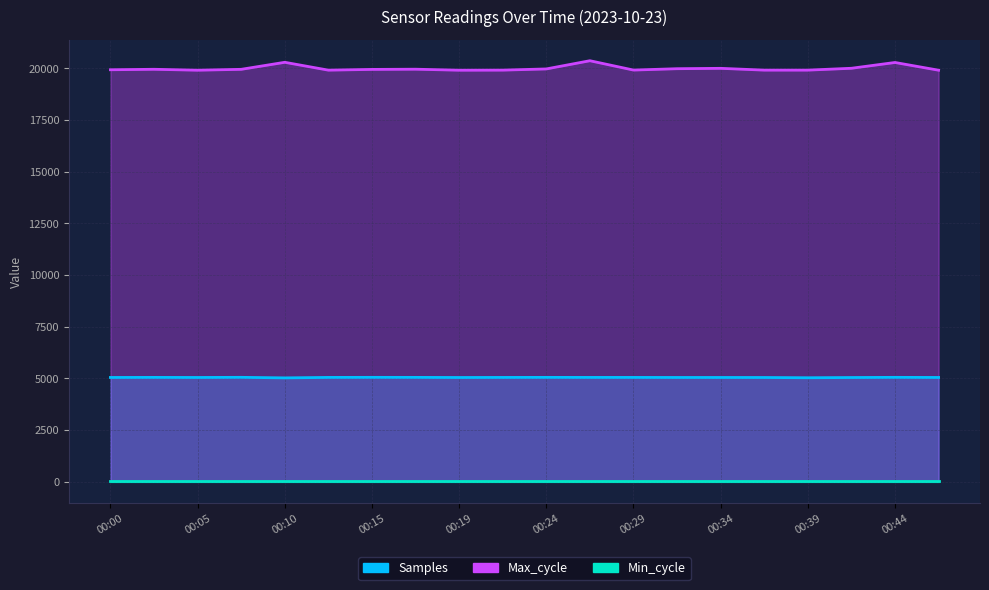

Between 00:02 and 00:34, which is larger?

00:02